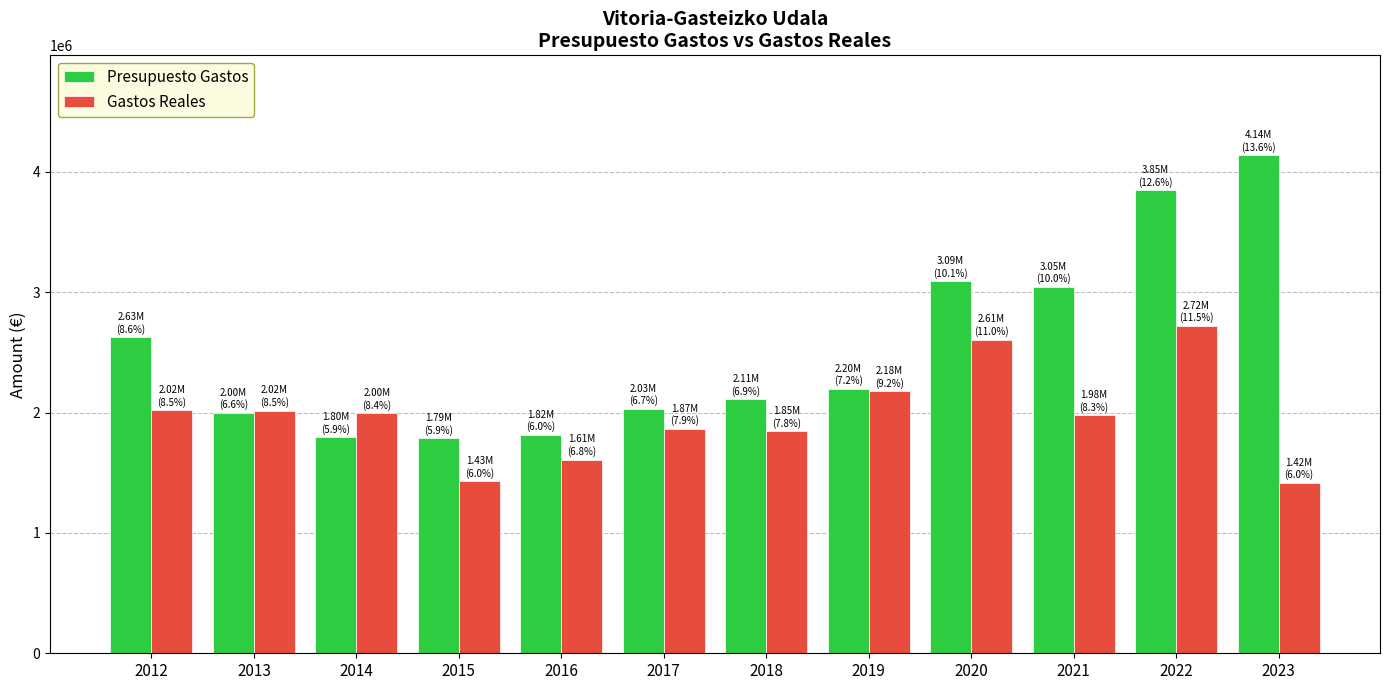

What is the value of the Gastos Reales bar at the 11th from the left?

2722346.9